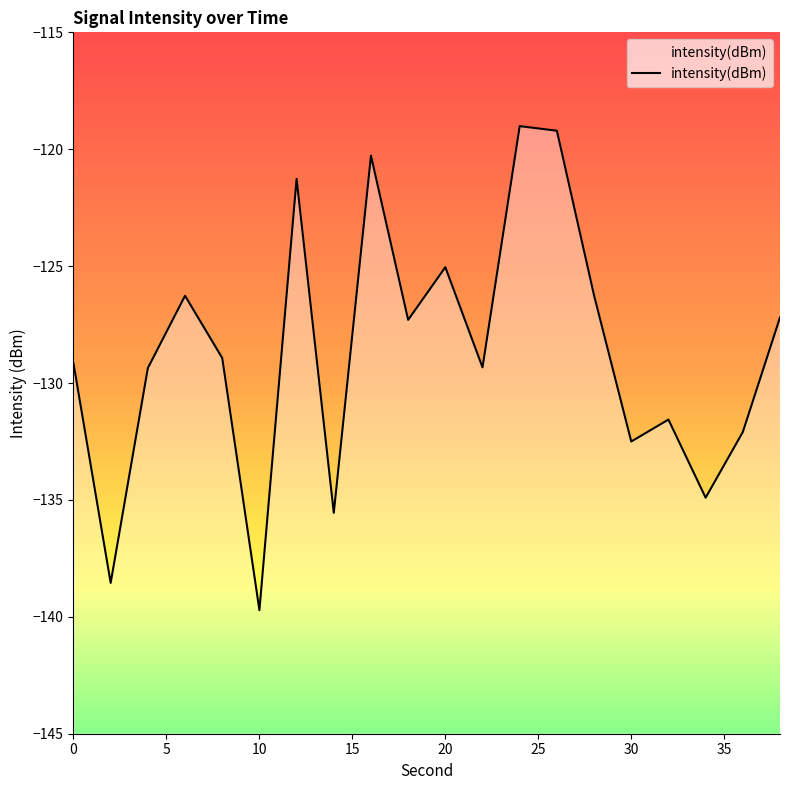

What is the greatest value displayed?

-119.0